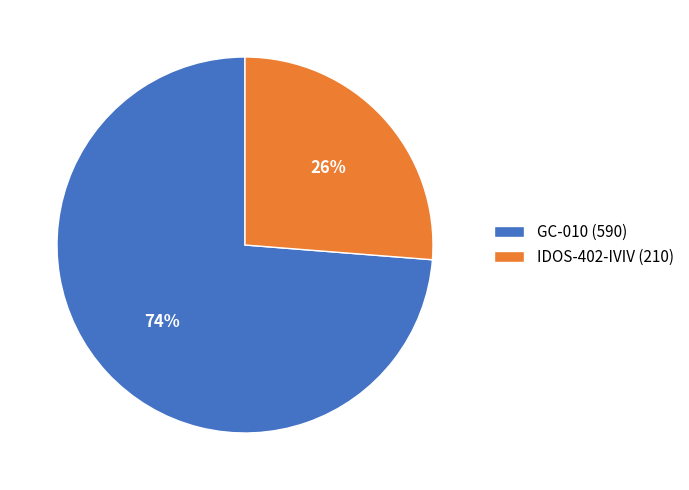

Rank the categories by value from lowest to highest.

IDOS-402-IVIV (210), GC-010 (590)